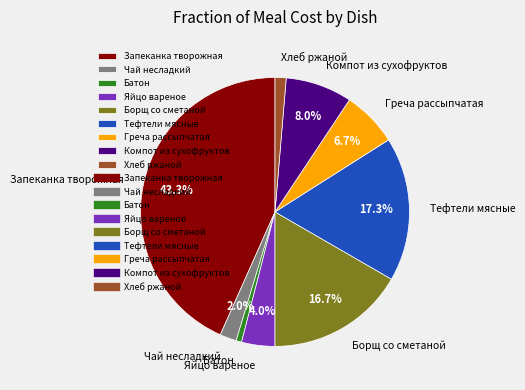

How many segments does this pie chart have?

9